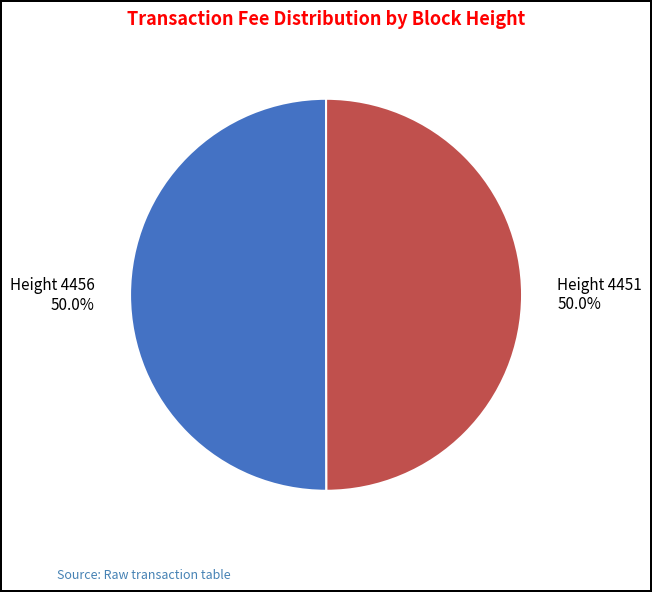

To the nearest percent, what is the average slice percentage?

50%